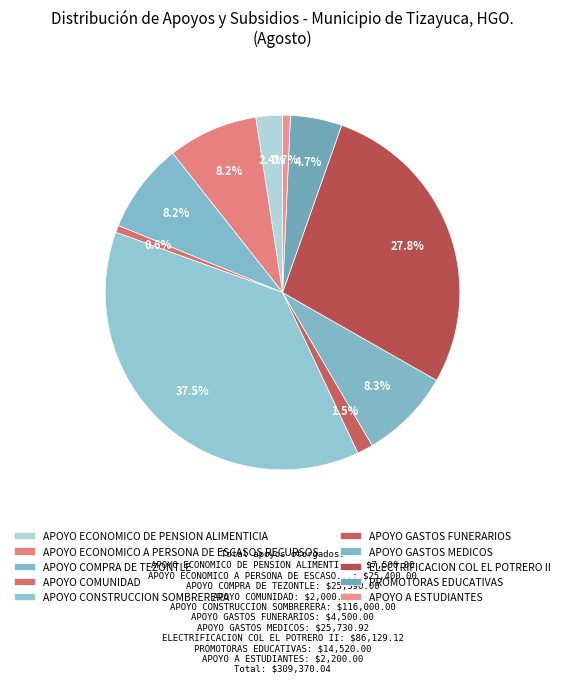

Is APOYO A ESTUDIANTES the majority of the pie?

No